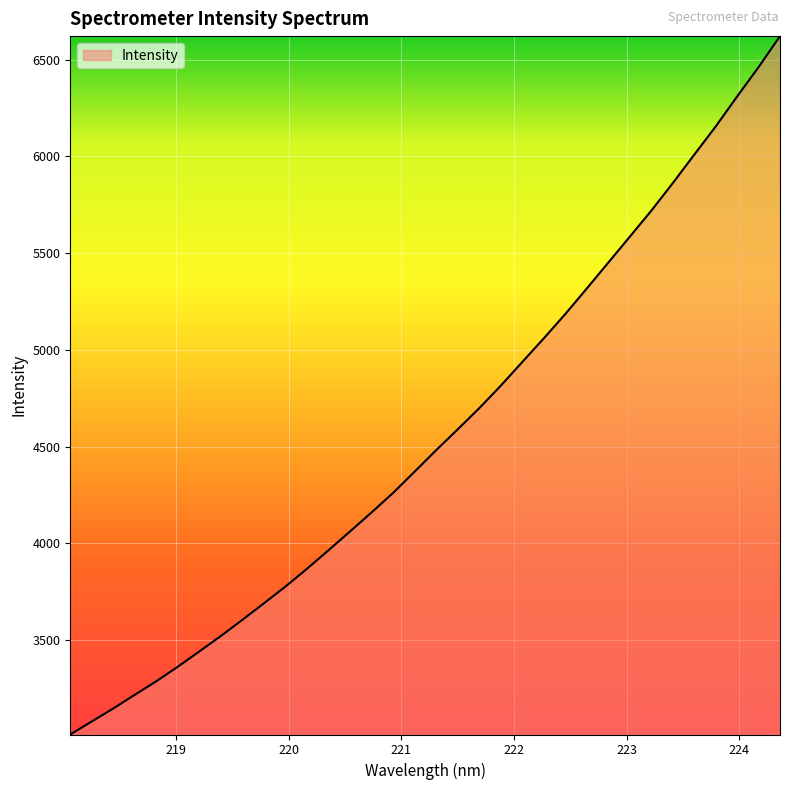

How many lines are shown in the chart?

1